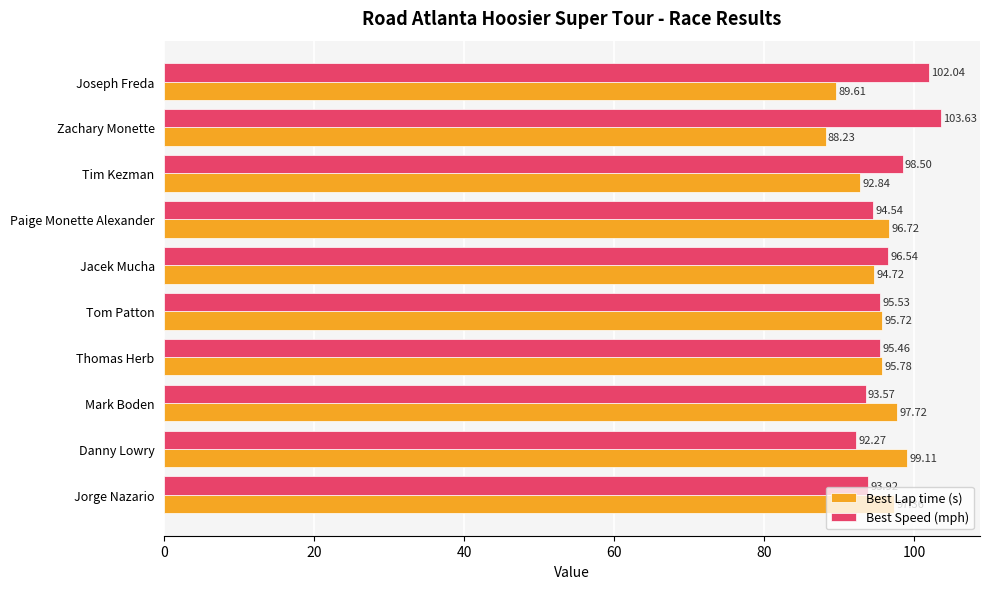

What is the sum of all Best Speed (mph) values?

966.0